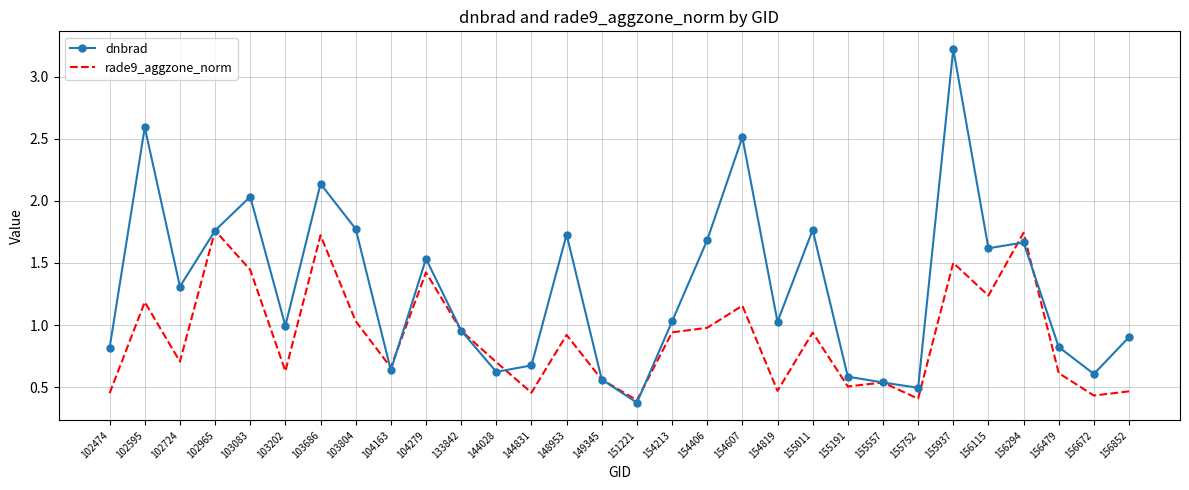

The rade9_aggzone_norm series shows 1.8 at 102965. True or false?

True